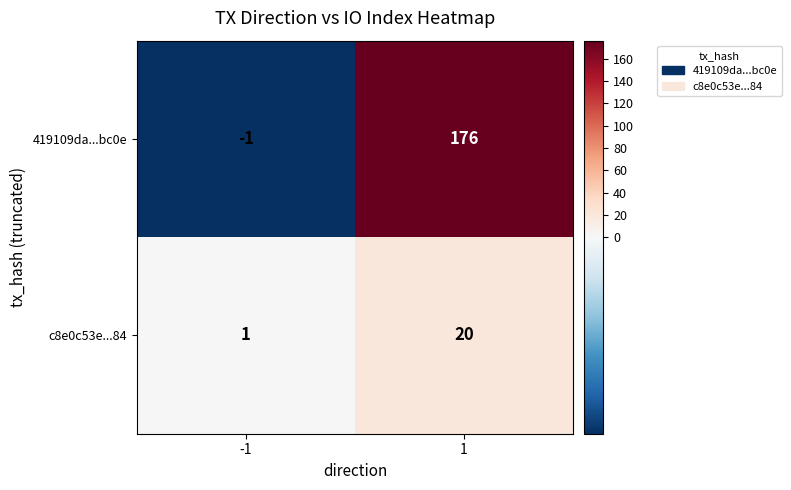

Between -1 and 1, which series saw the biggest shift?

419109da...bc0e